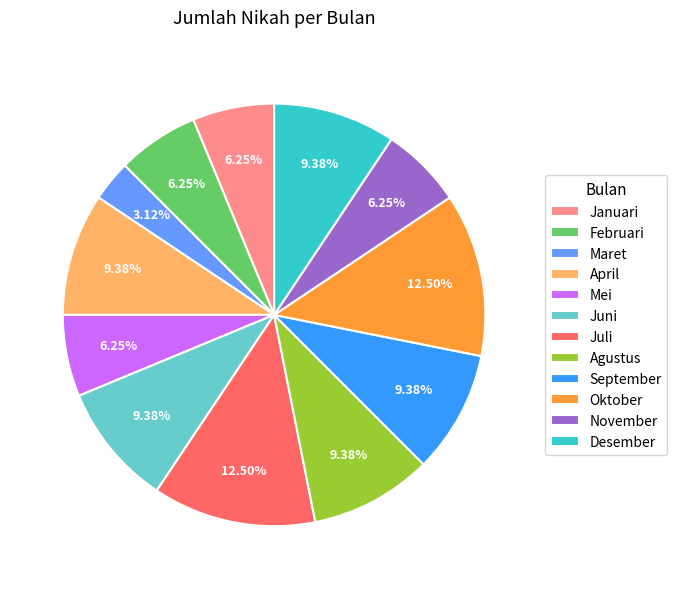

What is the smallest slice in the pie chart?

Maret